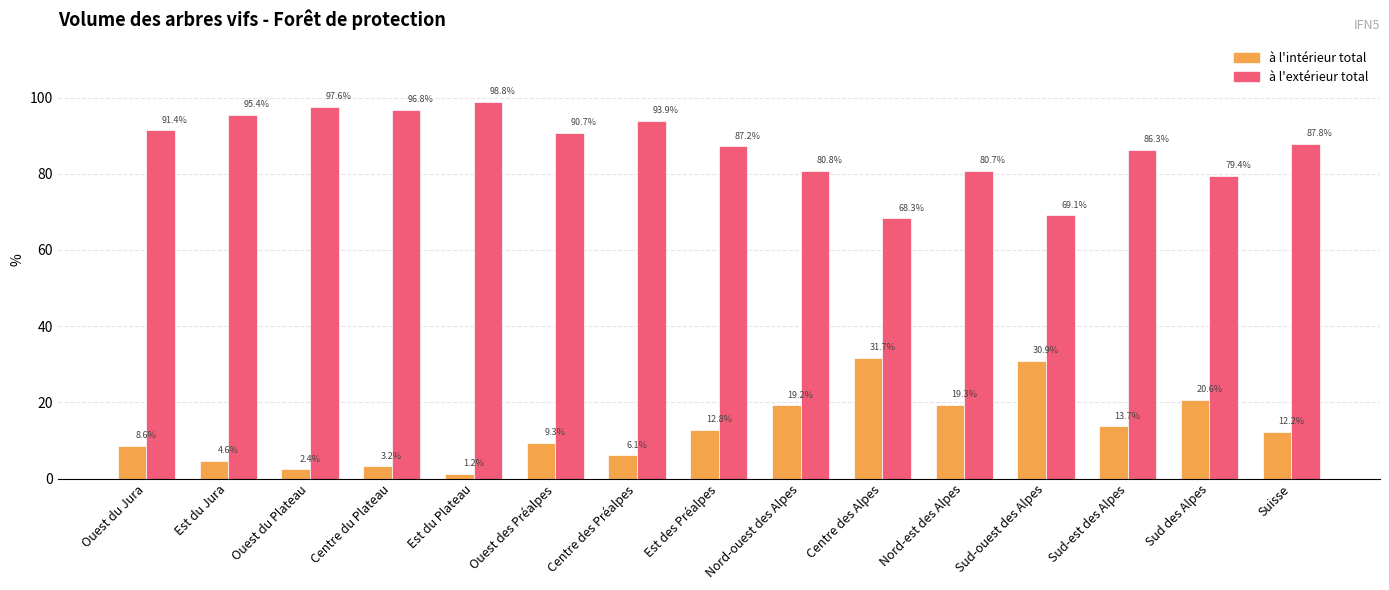

Is it true that à l'intérieur total equals 2.4 at Ouest du Plateau?

True